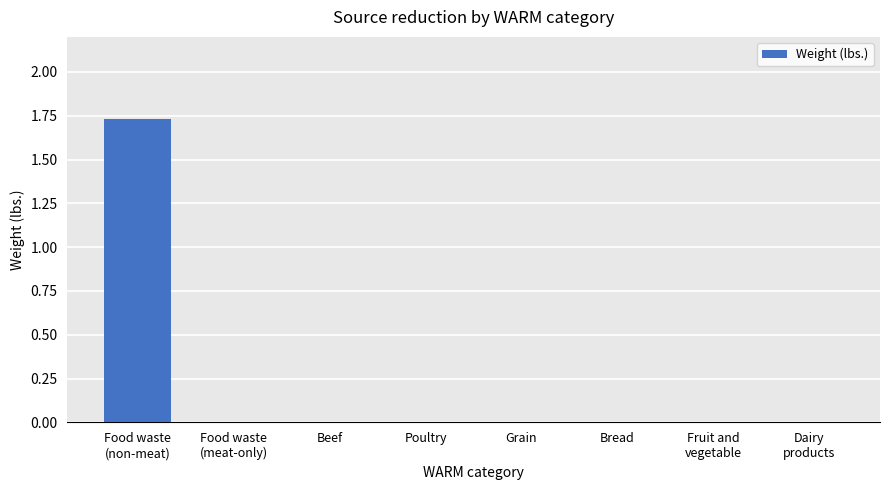

How many categories are shown in the chart?

8